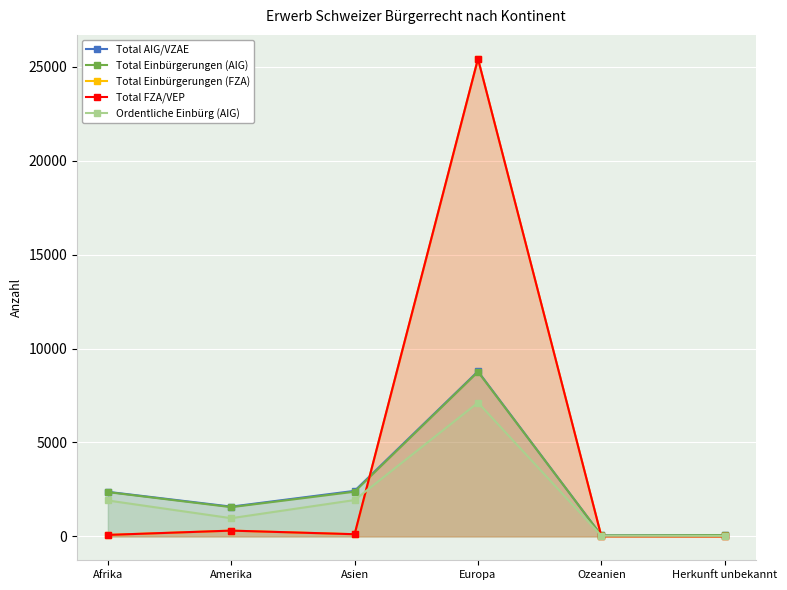

What is the spread (max minus min) of values at Asien?

2309